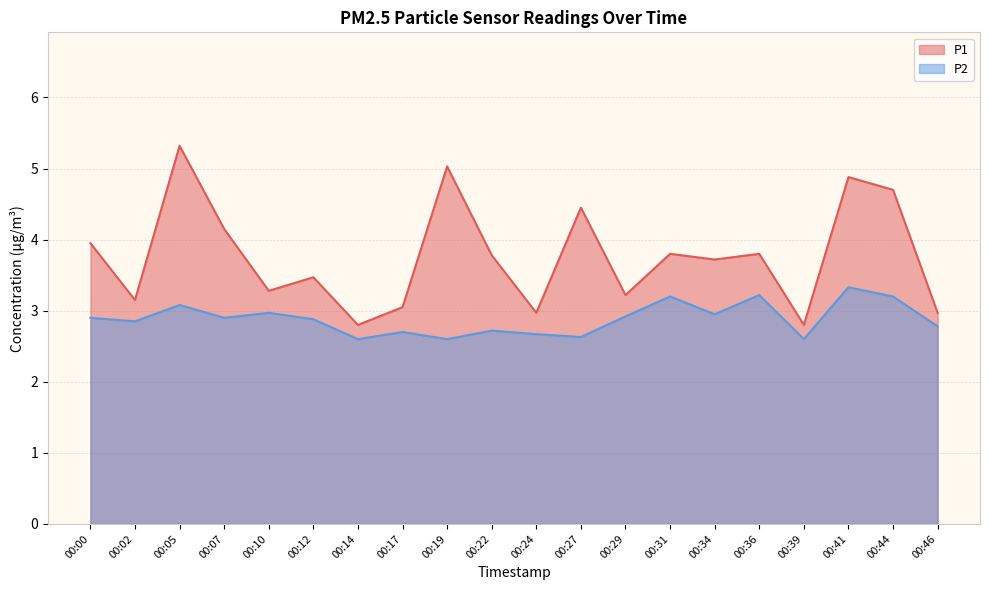

List the labels in order of P1 value, smallest first.

00:14, 00:39, 00:24, 00:46, 00:17, 00:02, 00:29, 00:10, 00:12, 00:34, 00:22, 00:31, 00:36, 00:00, 00:07, 00:27, 00:44, 00:41, 00:19, 00:05